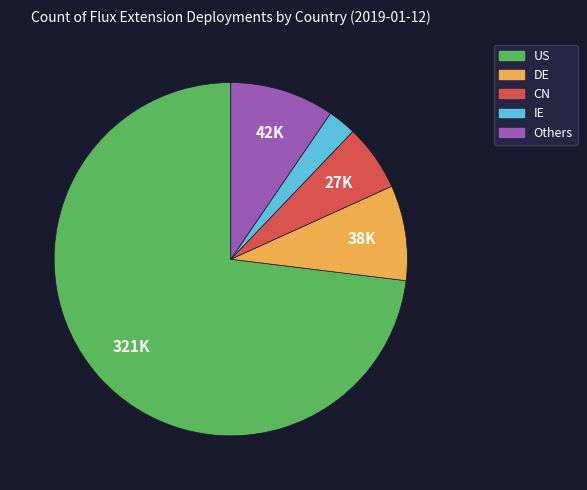

Do CN and Others together represent more than half of the pie?

No